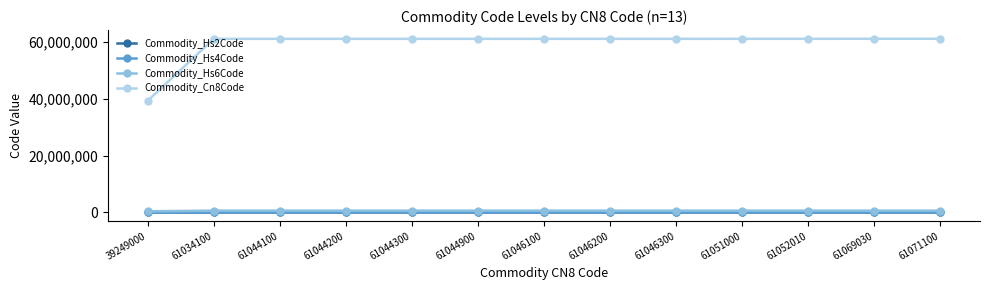

Is the value of Commodity_Hs2Code at 61051000 greater than the value of Commodity_Cn8Code at 61044200?

No